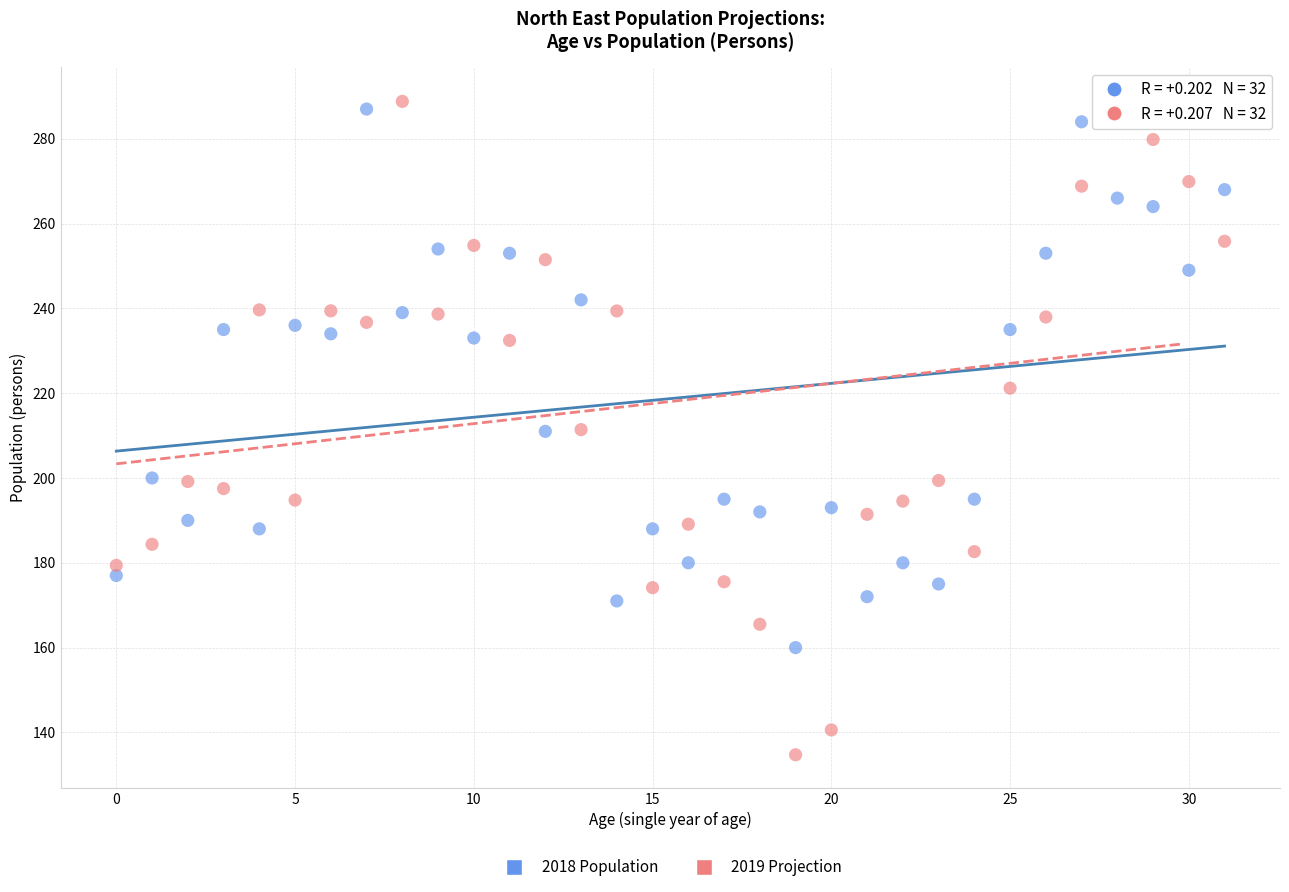

Across all data points, what is the range of Y values (max minus min)?

154.4